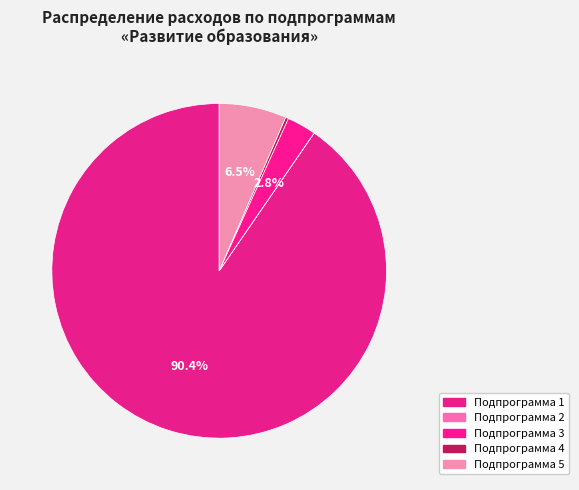

To the nearest percent, what is the average slice percentage?

20%